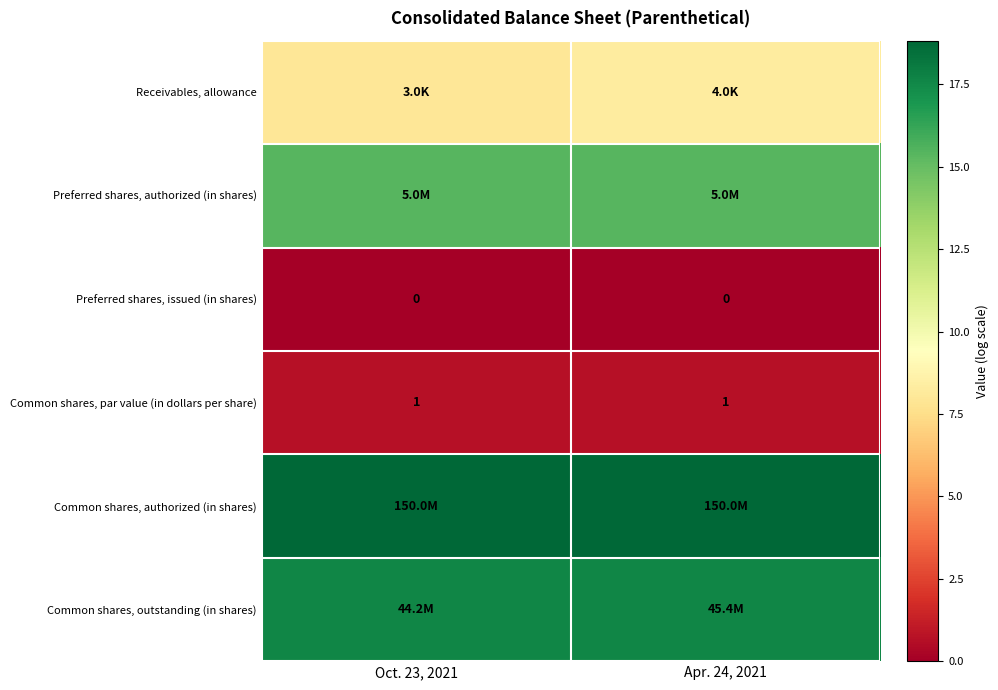

Between Apr. 24, 2021 and Oct. 23, 2021, which is larger?

Apr. 24, 2021